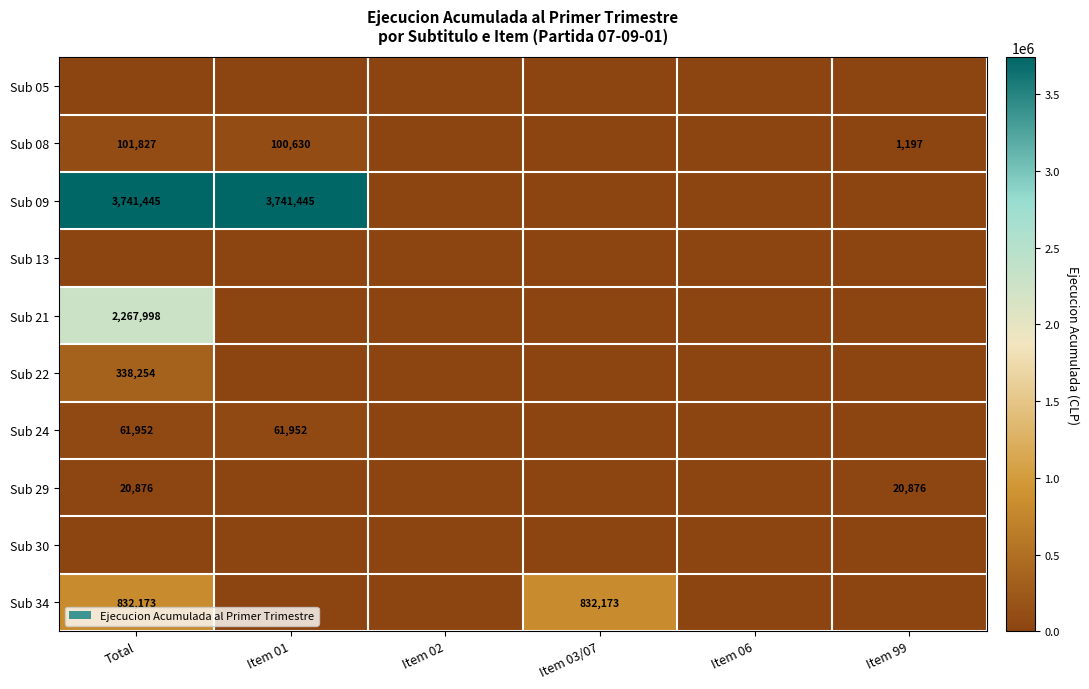

Is it true that Sub 09 equals 3741445 at Total?

True